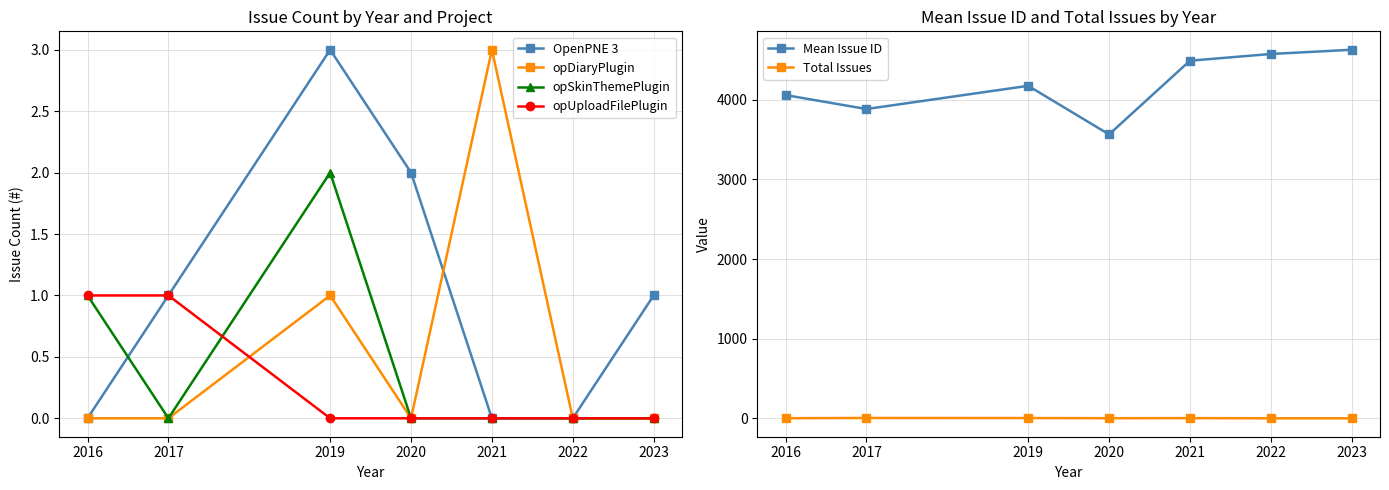

Does the chart display data point markers on the line(s)?

Yes